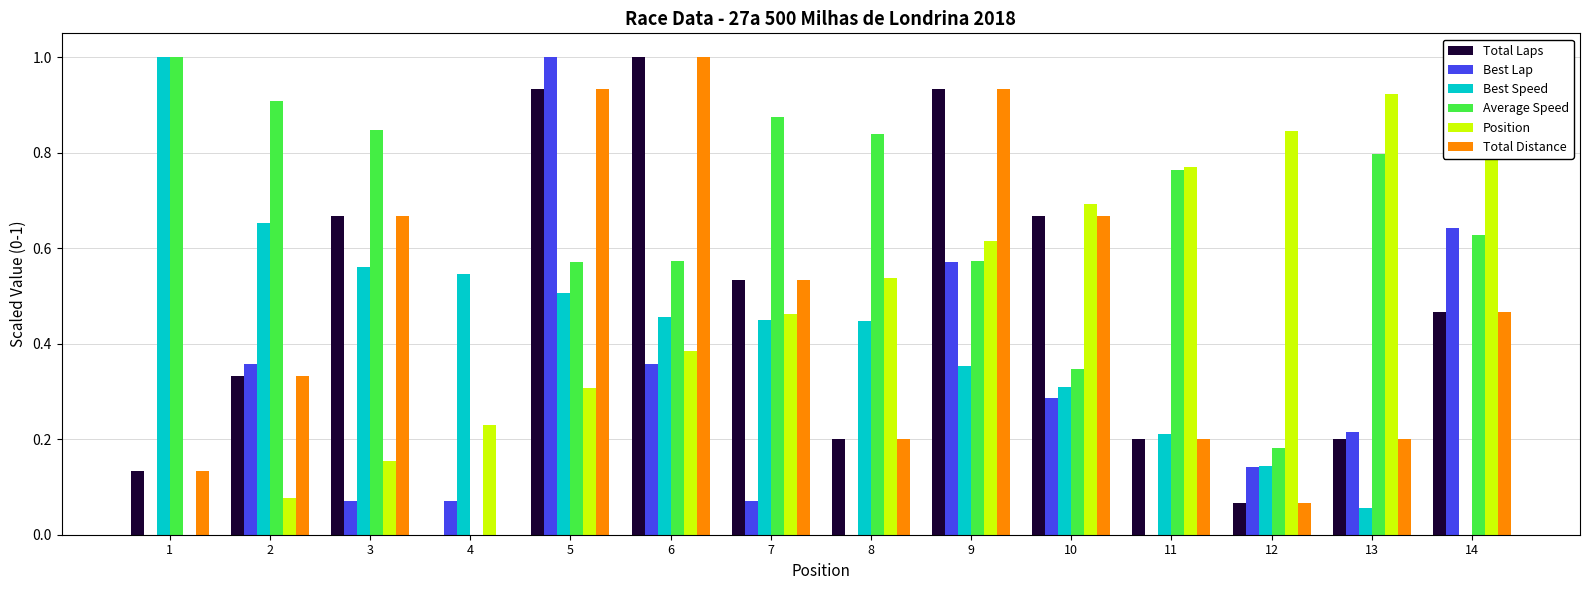

What is the value of the Total Laps bar at the 8th from the left?

0.2